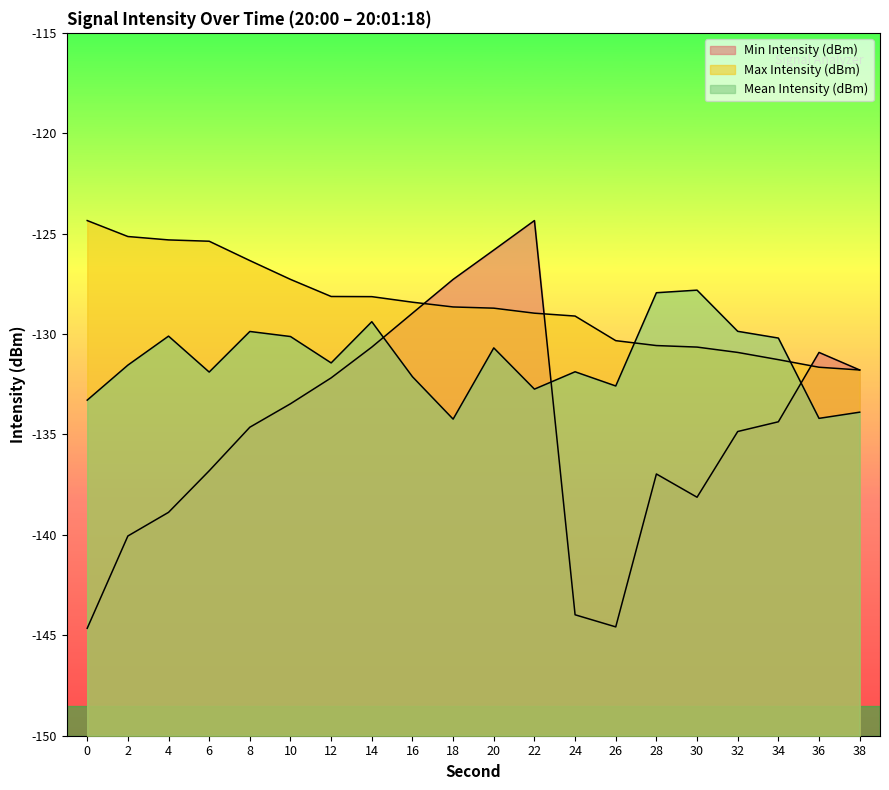

At which category is the sum across all series the highest?

20